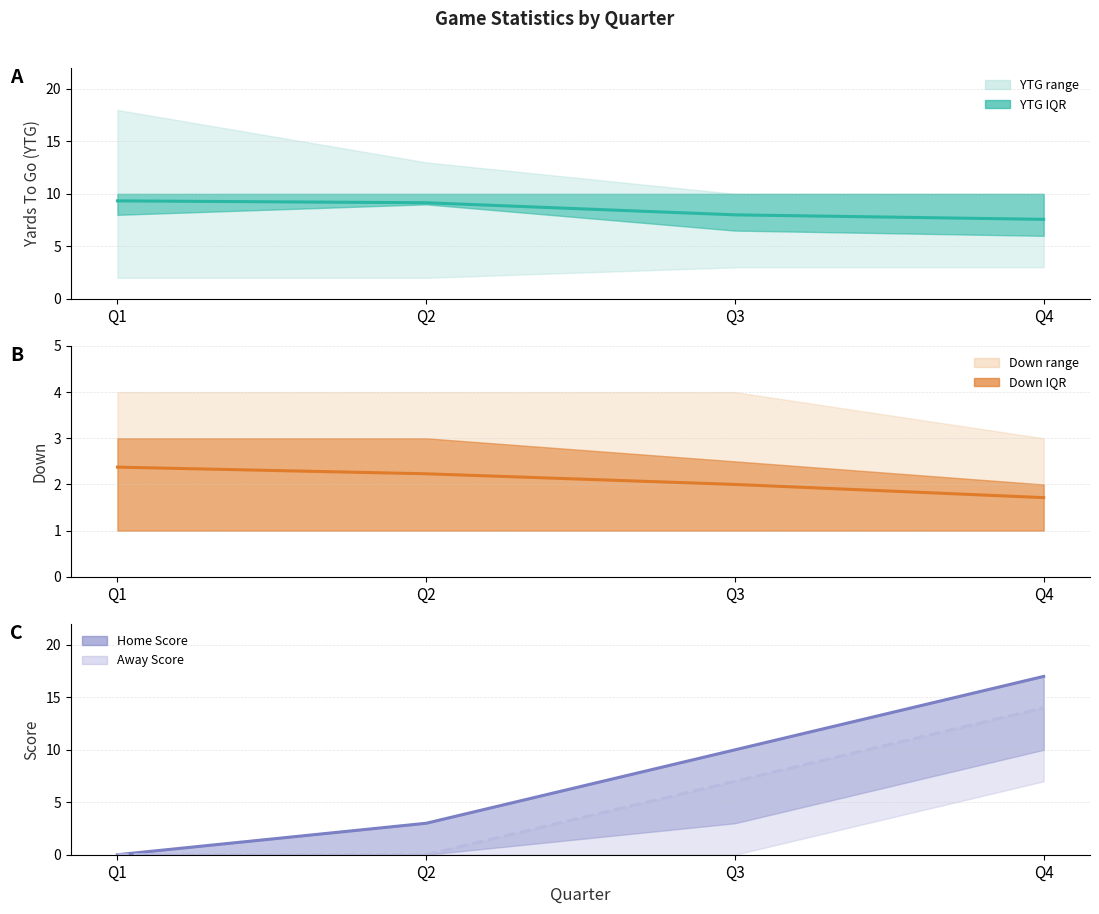

What is the maximum value for Home Score?

17.0